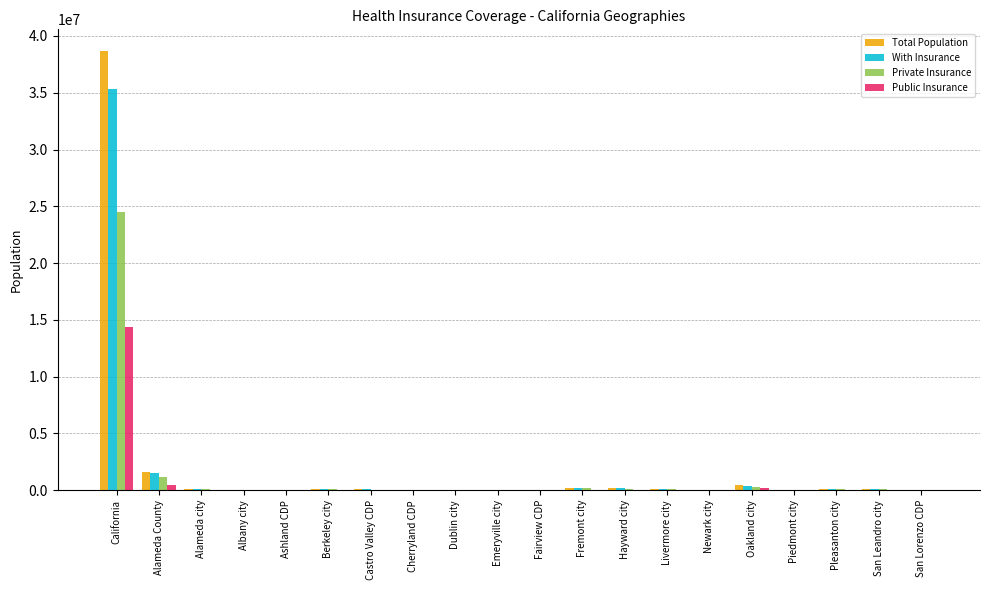

Between California and Alameda city, which series saw the biggest shift?

Total Population